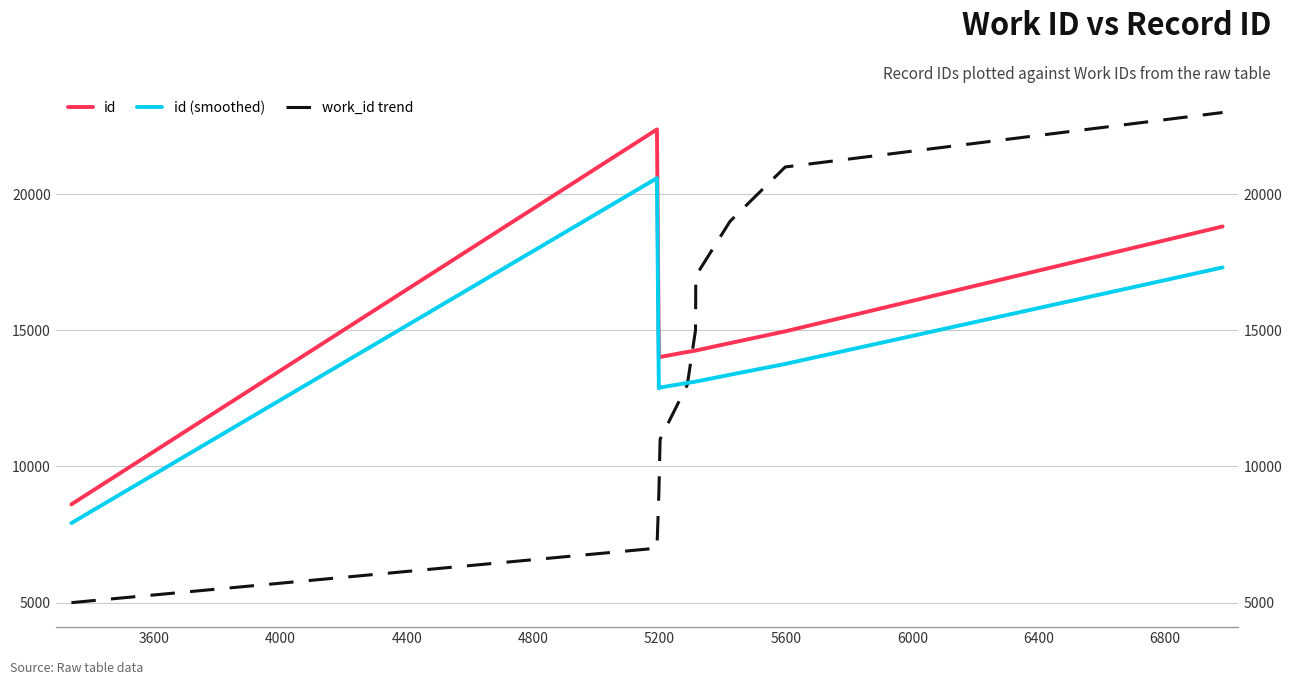

Does the chart have visible grid lines?

Yes